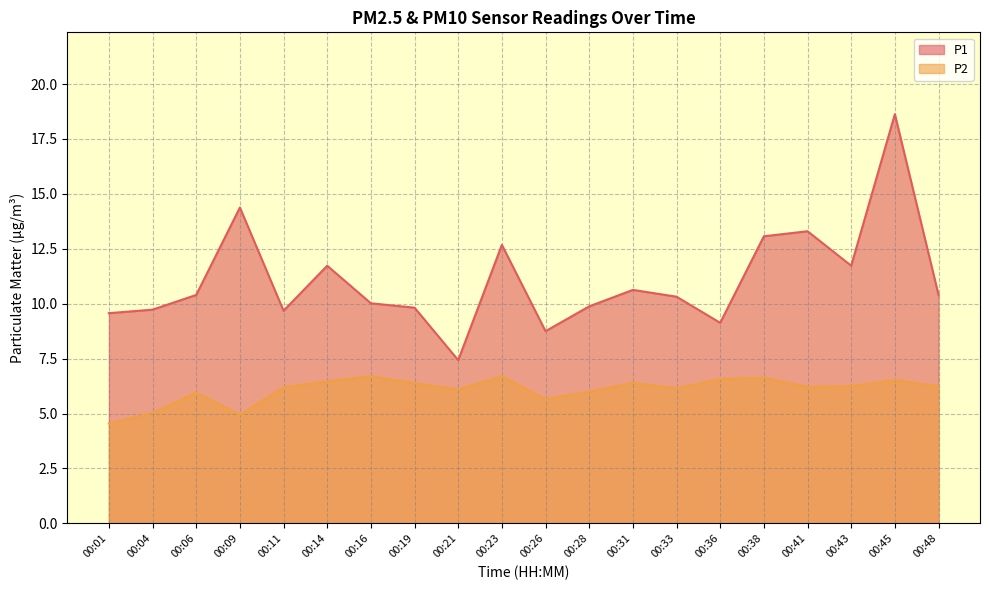

How many series are shown in this chart?

2